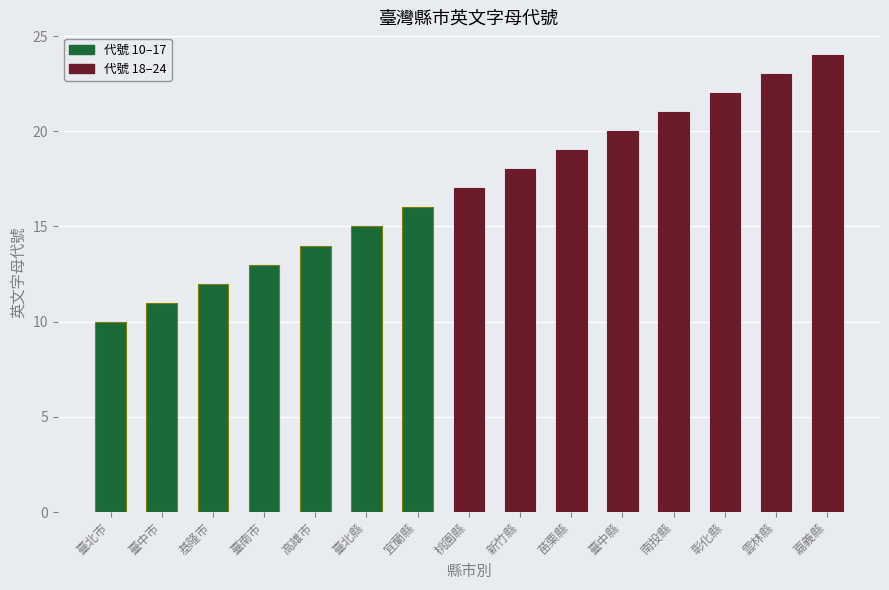

Are the bars horizontal?

No